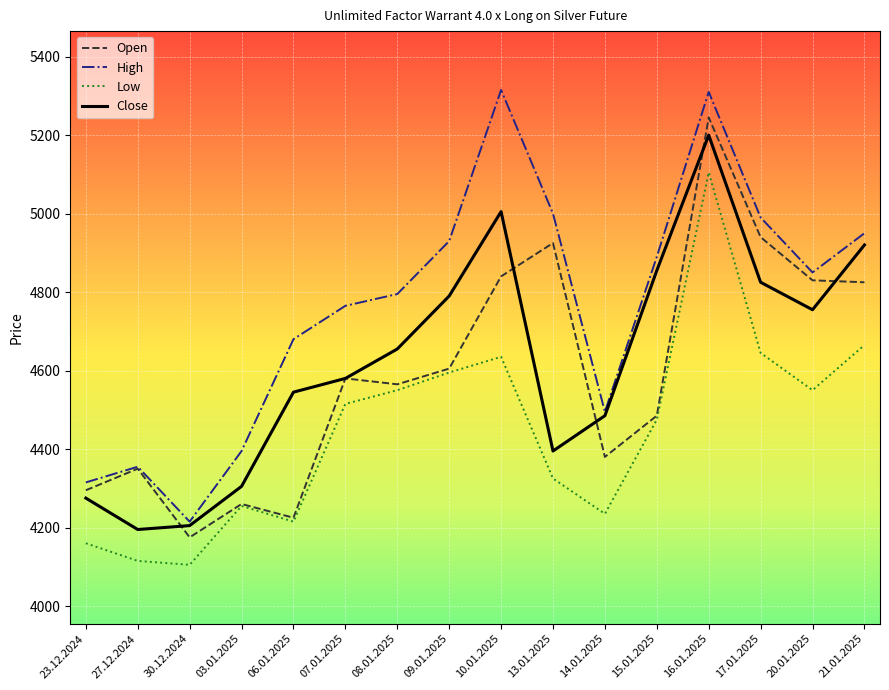

What is the average value of the Close series?

4624